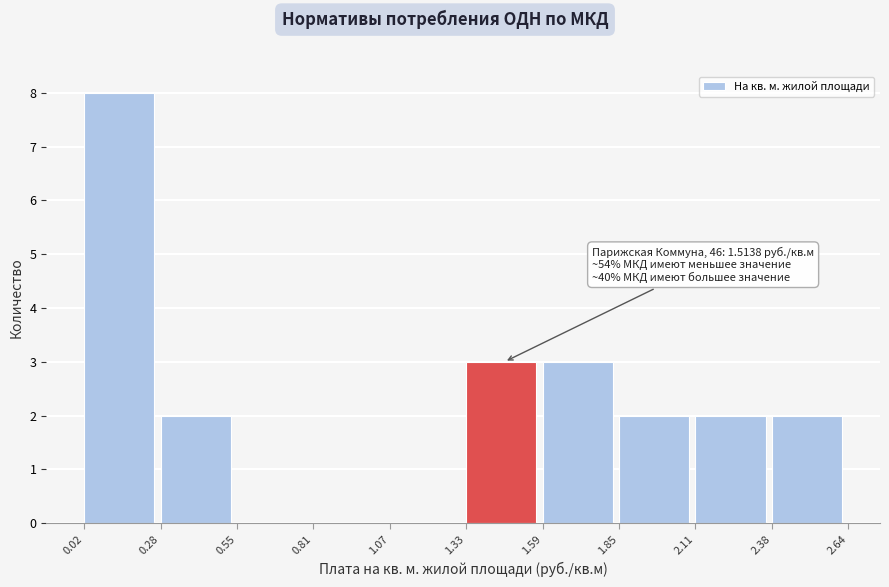

Which range on the x-axis has the tallest bar?

0.02 to 0.28